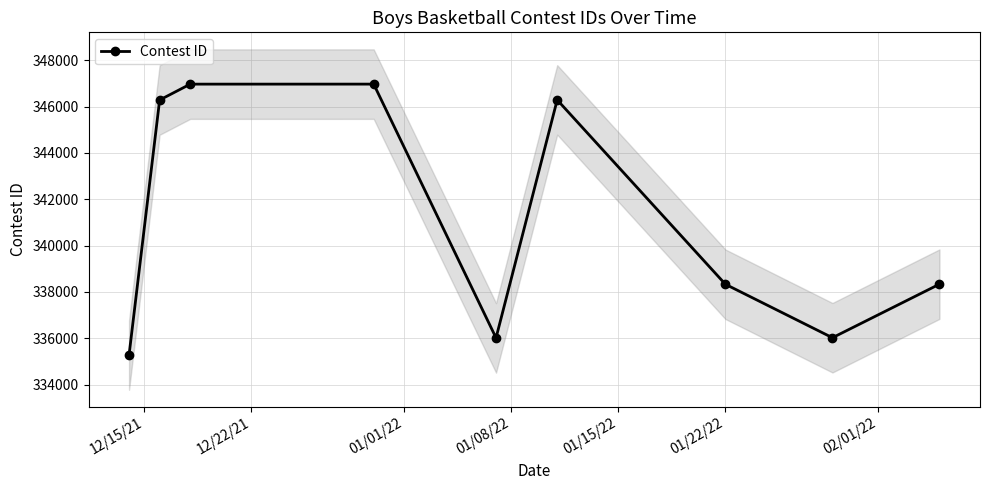

What is the value of the 9th point from the left?

338335